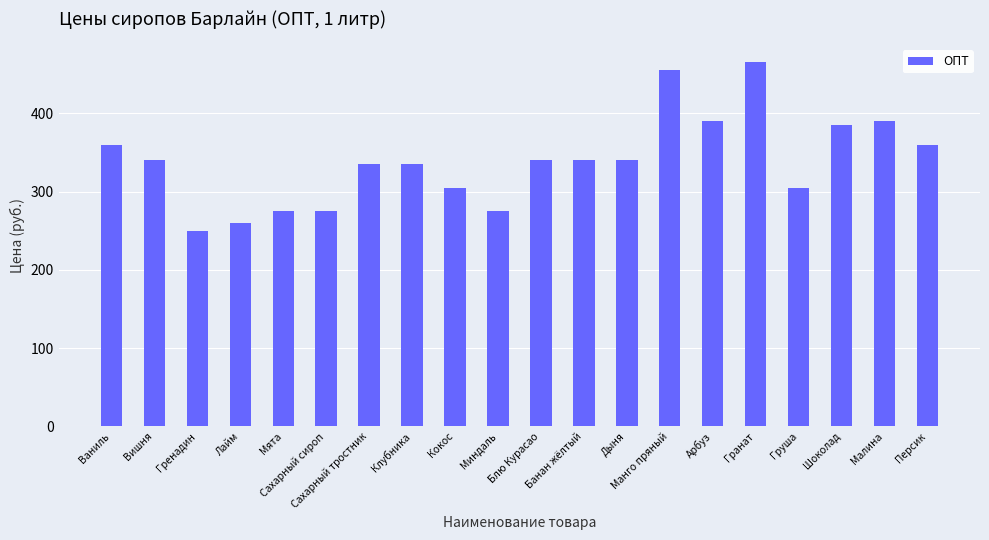

What position from the left is Клубника?

8